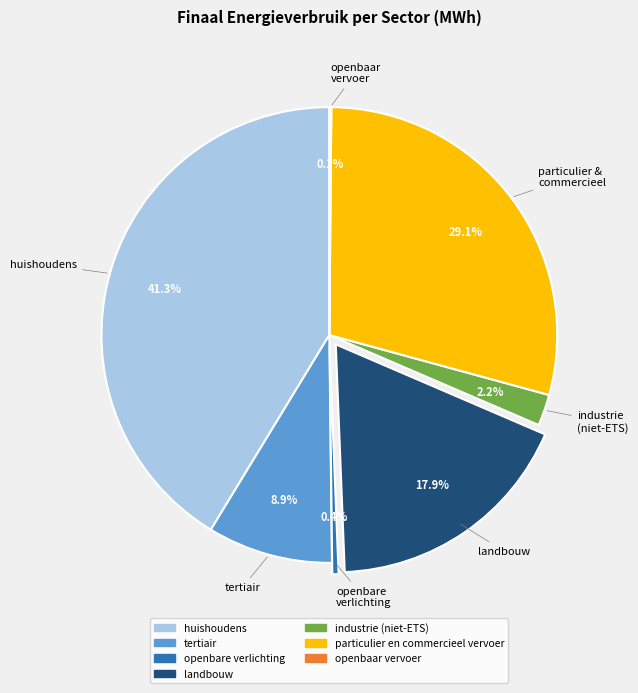

What percentage is NOT represented by openbare verlichting?

99.6%